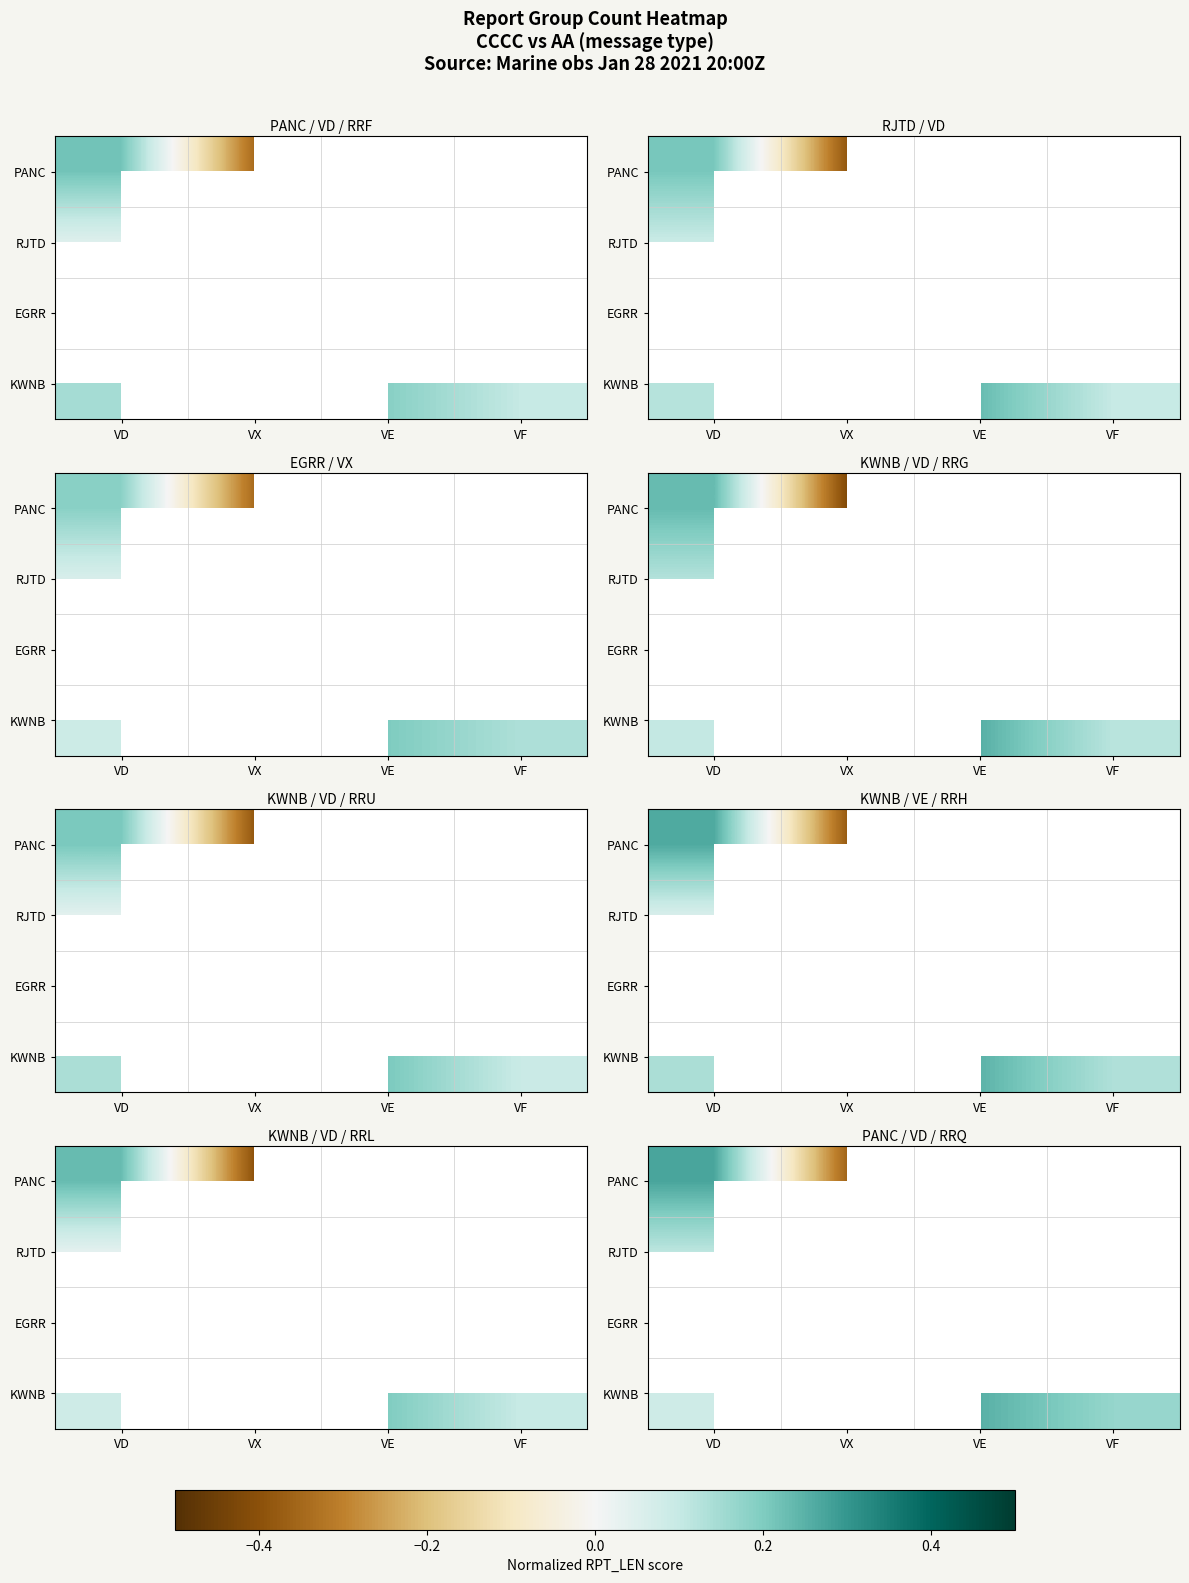

List the labels in order of EGRR value, largest first.

VD, VX, VE, VF